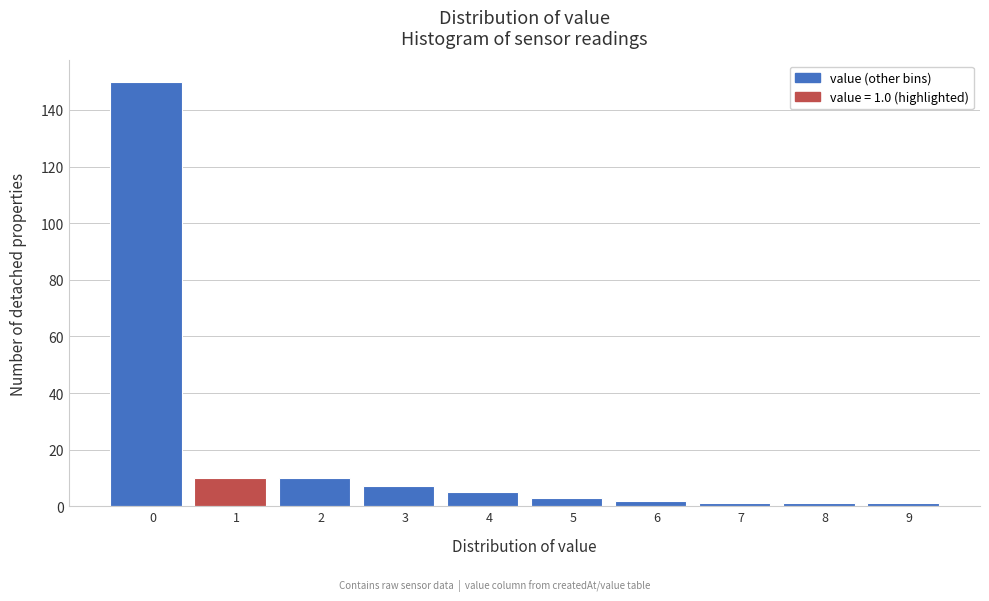

Reading left to right, extract all data points from this chart.

0=150	1=10	2=10	3=7	4=5	5=3	6=2	7=1	8=1	9=1